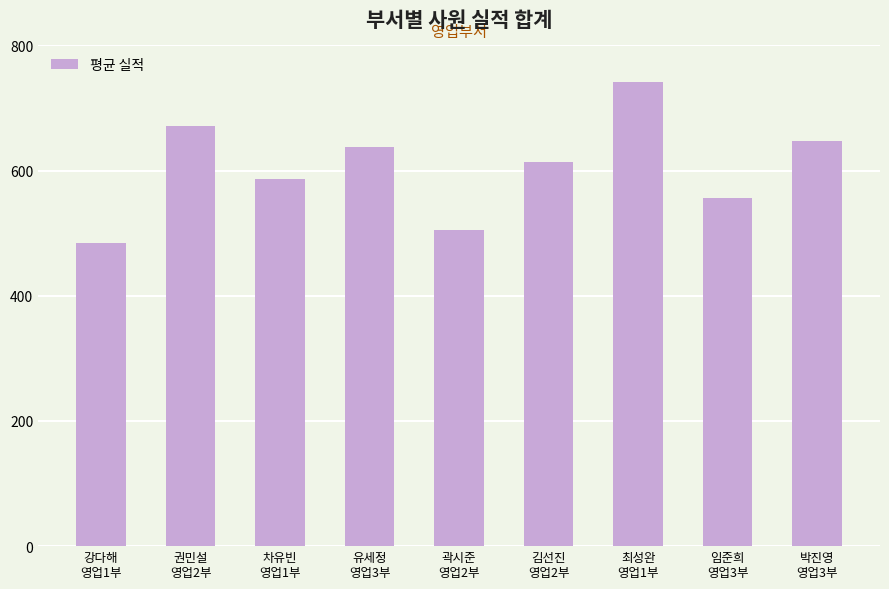

What is the minimum value shown in the chart?

484